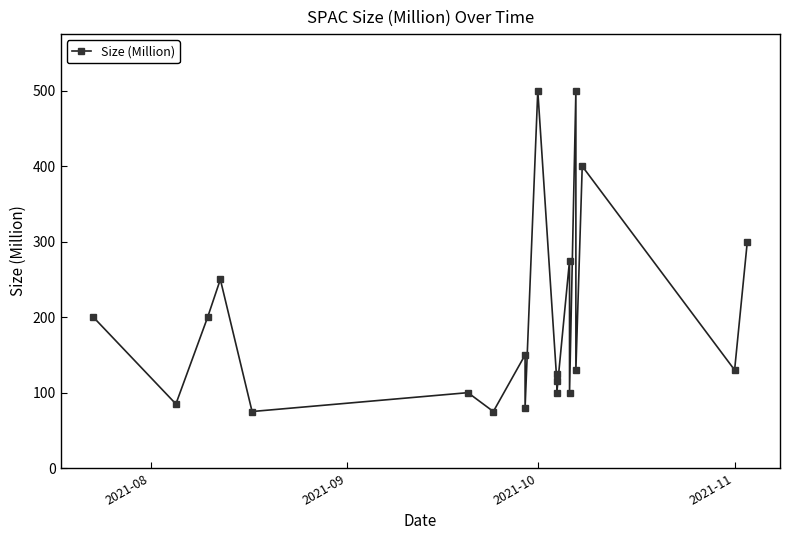

How many points are higher than both their immediate neighbors (excluding endpoints)?

8